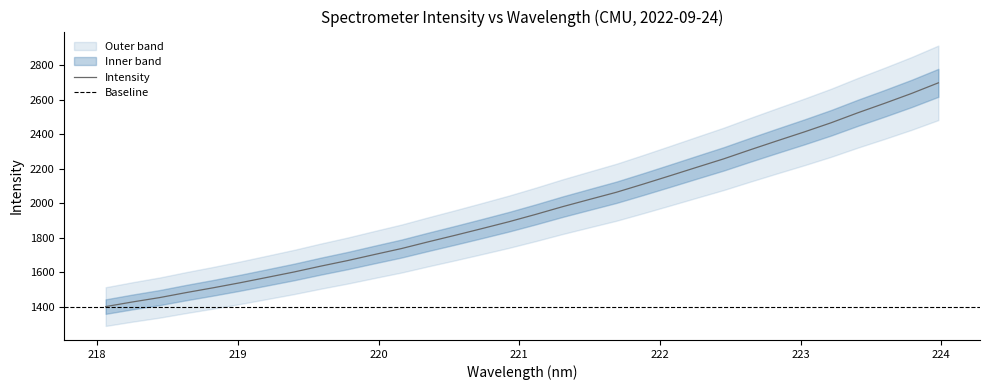

Rank the categories by value from highest to lowest.

223.9802, 223.7895, 223.5987, 223.408, 223.2172, 223.0264, 222.8355, 222.6447, 222.4538, 222.263, 222.0721, 221.8812, 221.6902, 221.4993, 221.3083, 221.1174, 220.9264, 220.7354, 220.5444, 220.3533, 220.1623, 219.9712, 219.7801, 219.589, 219.3979, 219.2067, 219.0156, 218.8244, 218.6332, 218.442, 218.2508, 218.0596